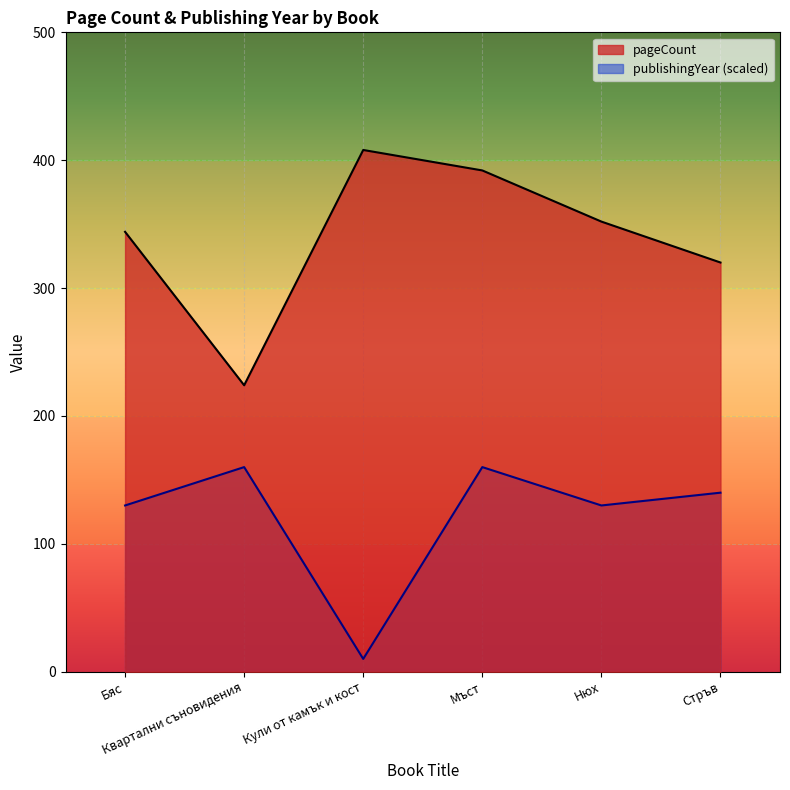

What is the label of the 2nd point from the right?

Нюх